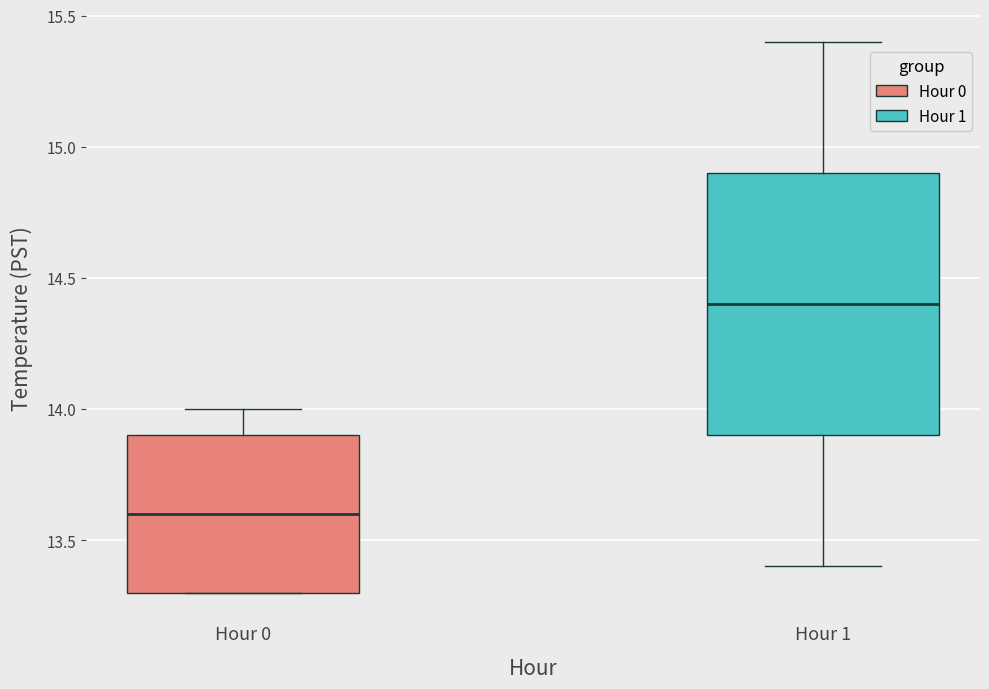

Which box has the highest median line?

Hour 1